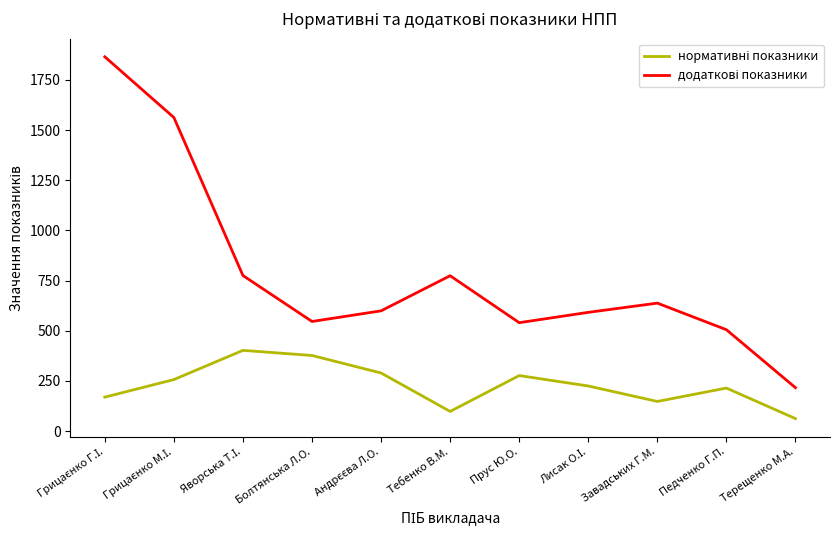

What is the smallest value displayed?

62.0